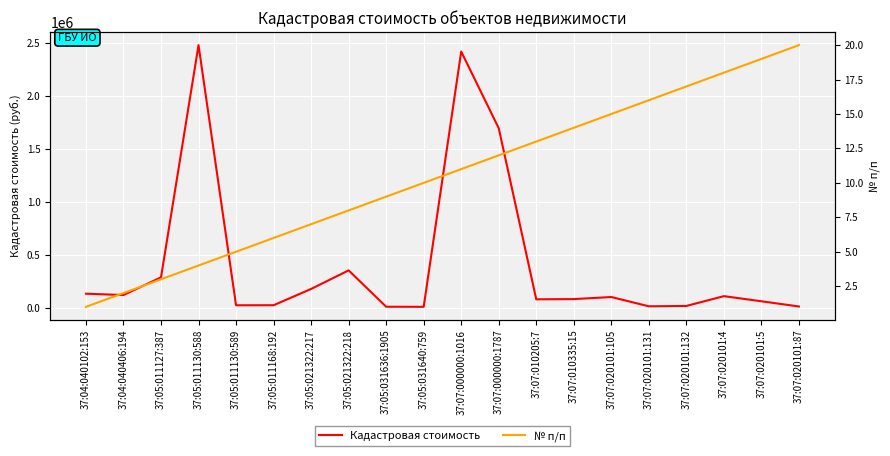

At which label is № п/п closest to 10?

37:05:031640:759